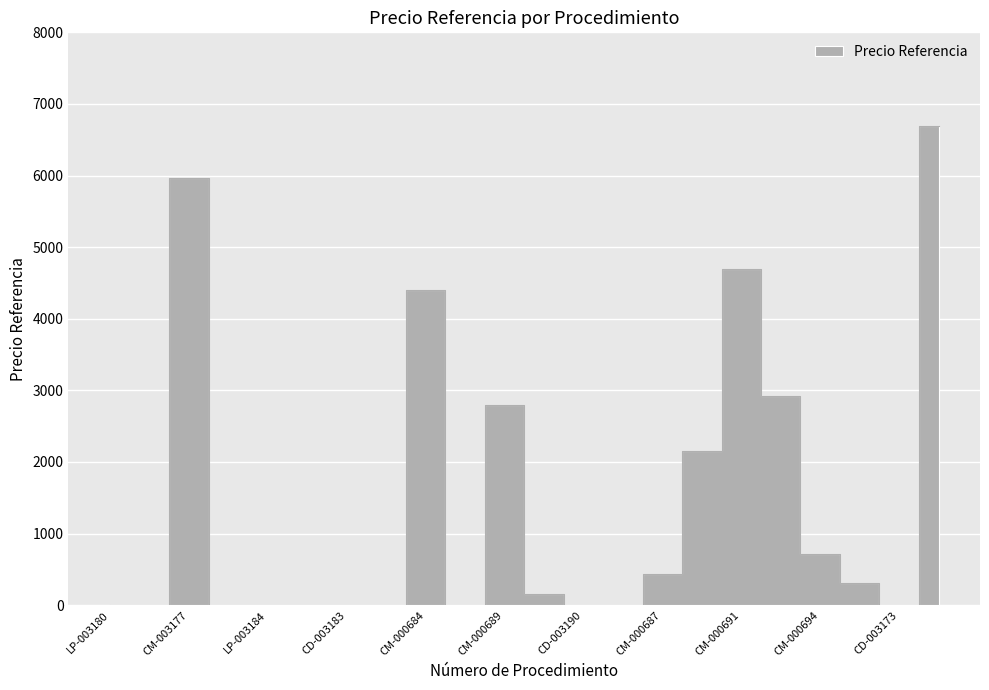

Is this an area chart (filled region under the line)?

No